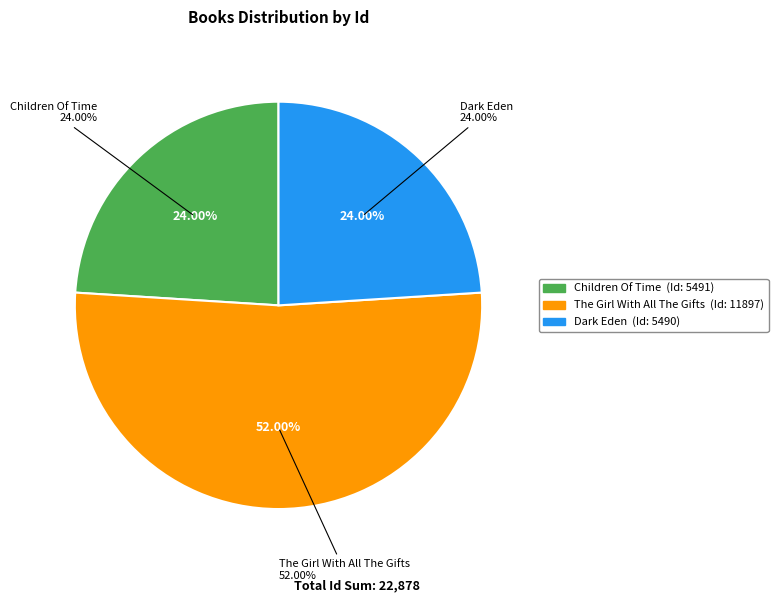

True or false: Dark Eden accounts for 24% of the total.

True